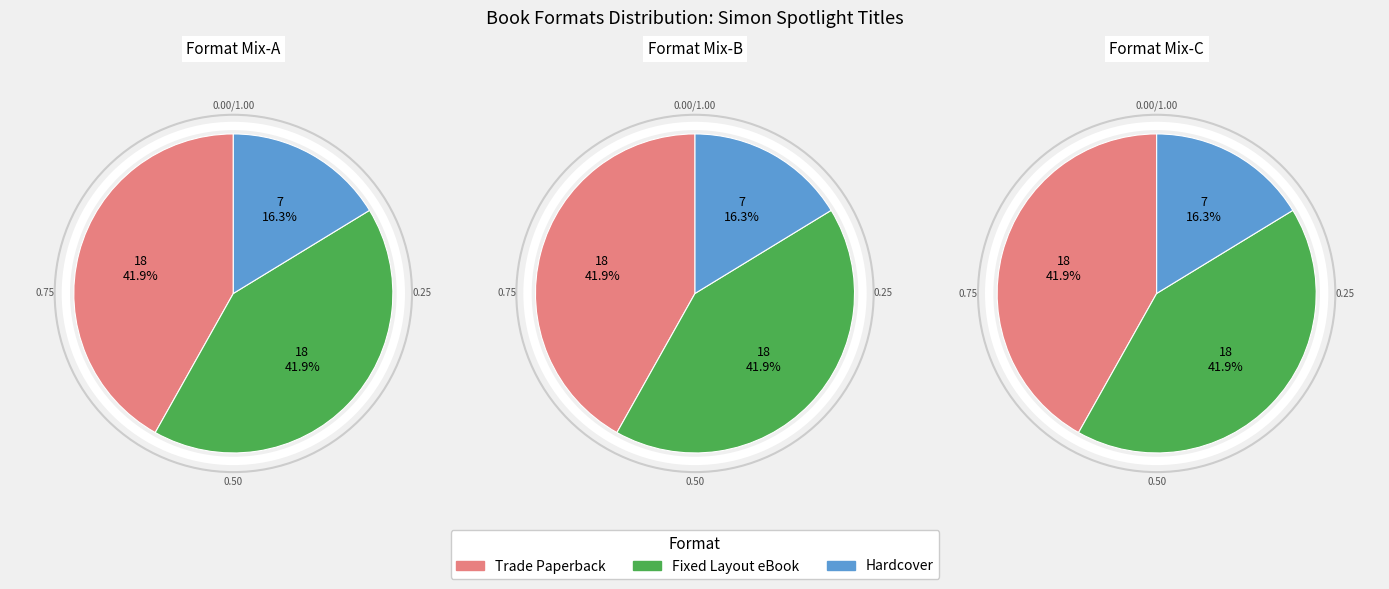

What is the total percentage of Fixed Layout eBook and Hardcover?

58.1%